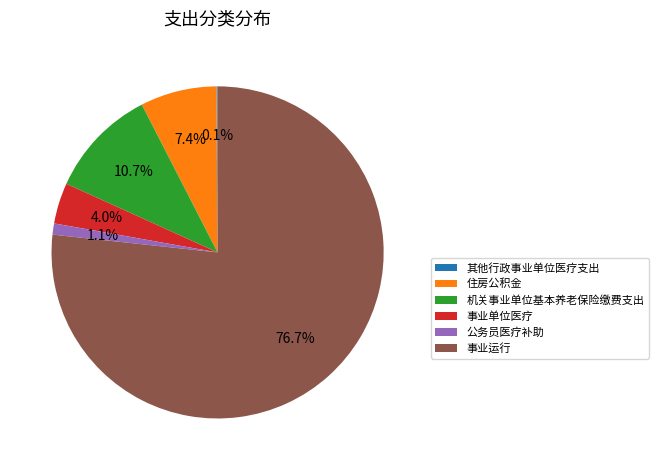

Which has a higher value, 事业运行 or 机关事业单位基本养老保险缴费支出?

事业运行